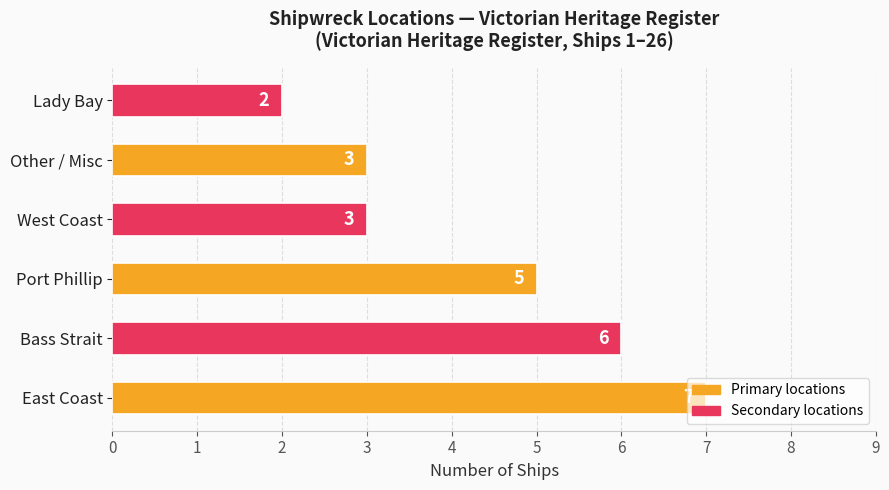

How many values are between 3 and 6?

4